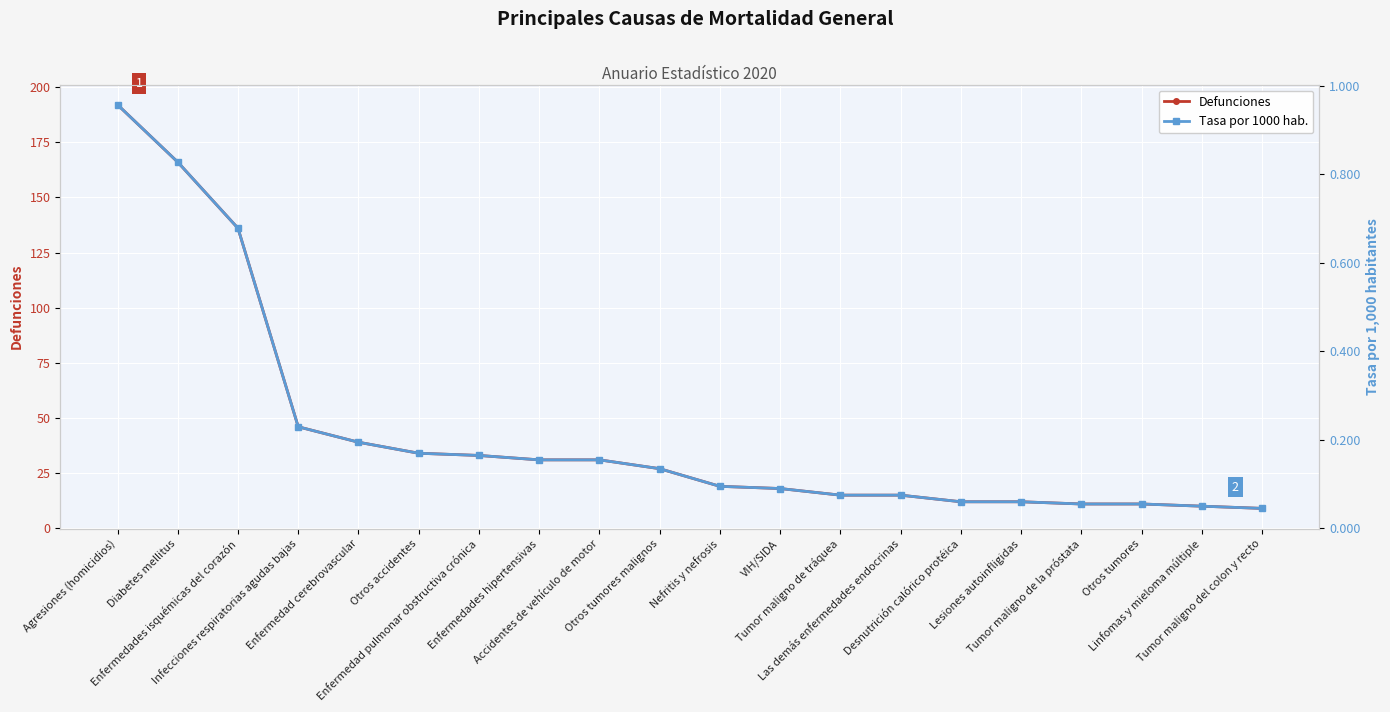

Does the chart display data point markers on the line(s)?

Yes